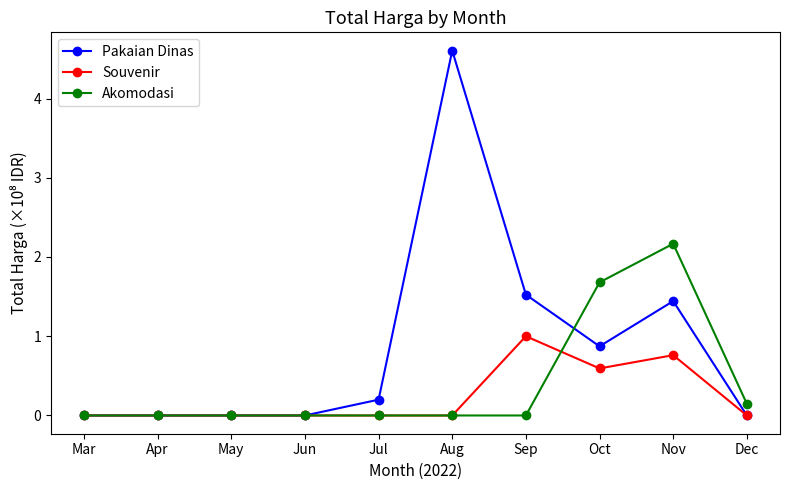

Reading right to left, list all the values displayed in this chart.

Pakaian Dinas: 0.0	1.4	0.9	1.5	4.6	0.2	0.0	0.0	0.0	0.0
Souvenir: 0.0	0.8	0.6	1.0	0.0	0.0	0.0	0.0	0.0	0.0
Akomodasi: 0.1	2.2	1.7	0.0	0.0	0.0	0.0	0.0	0.0	0.0